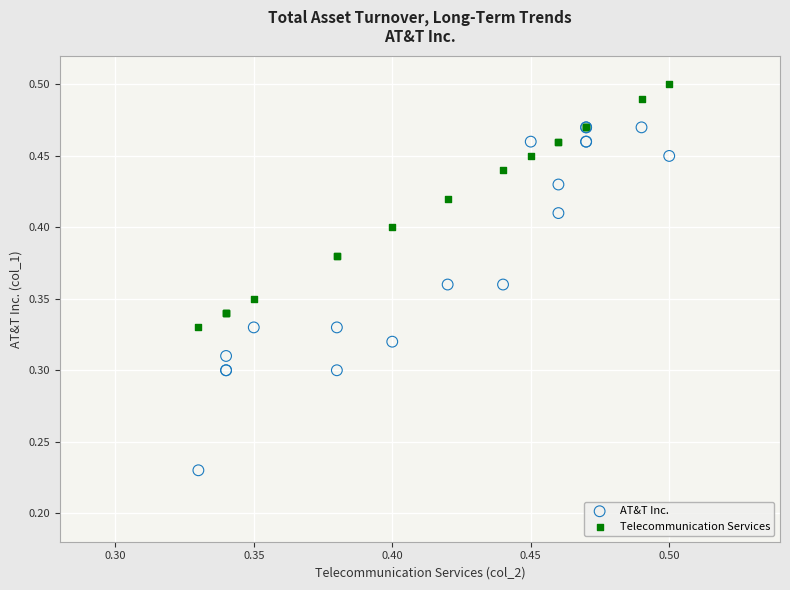

Which series reaches the maximum Y coordinate?

Telecommunication Services